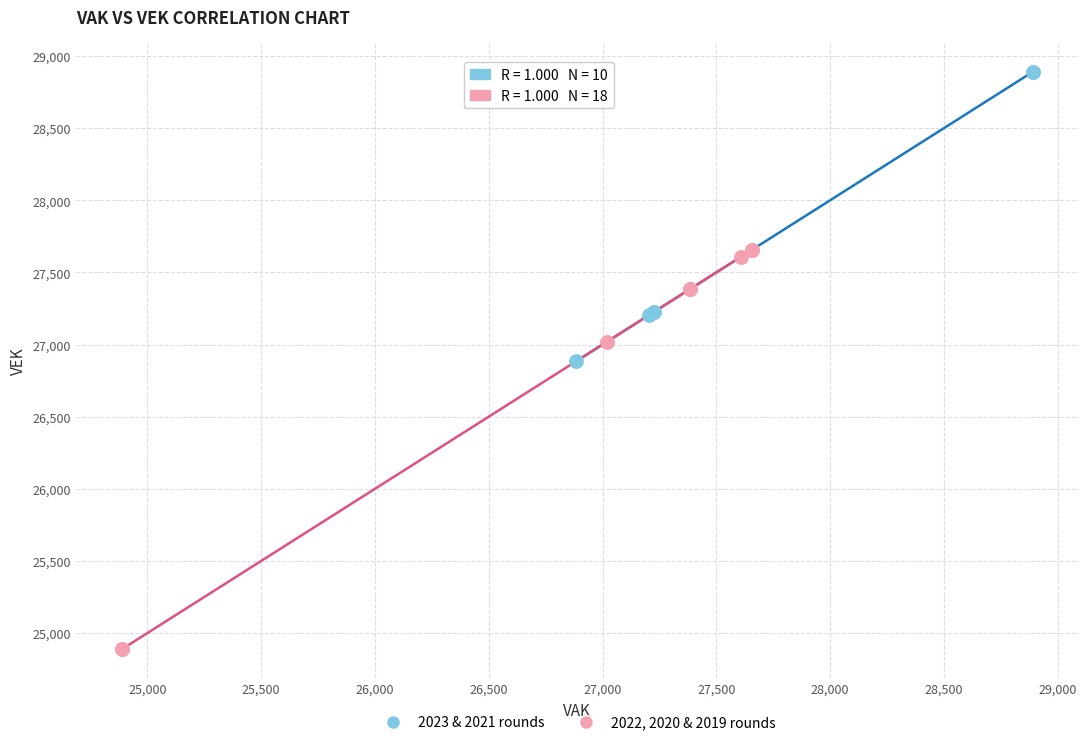

Which series has the widest spread of Y values?

2022, 2020 & 2019 rounds